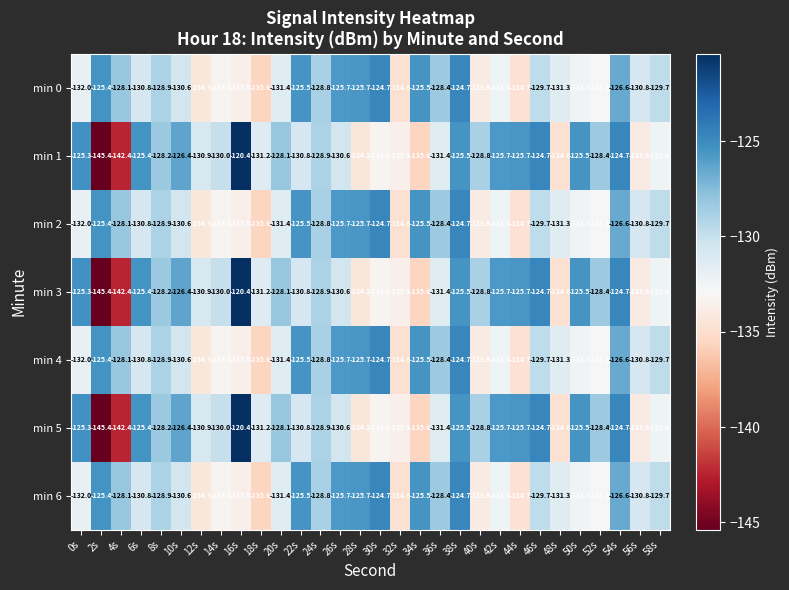

What is the total value across all series at 56s?

-924.9